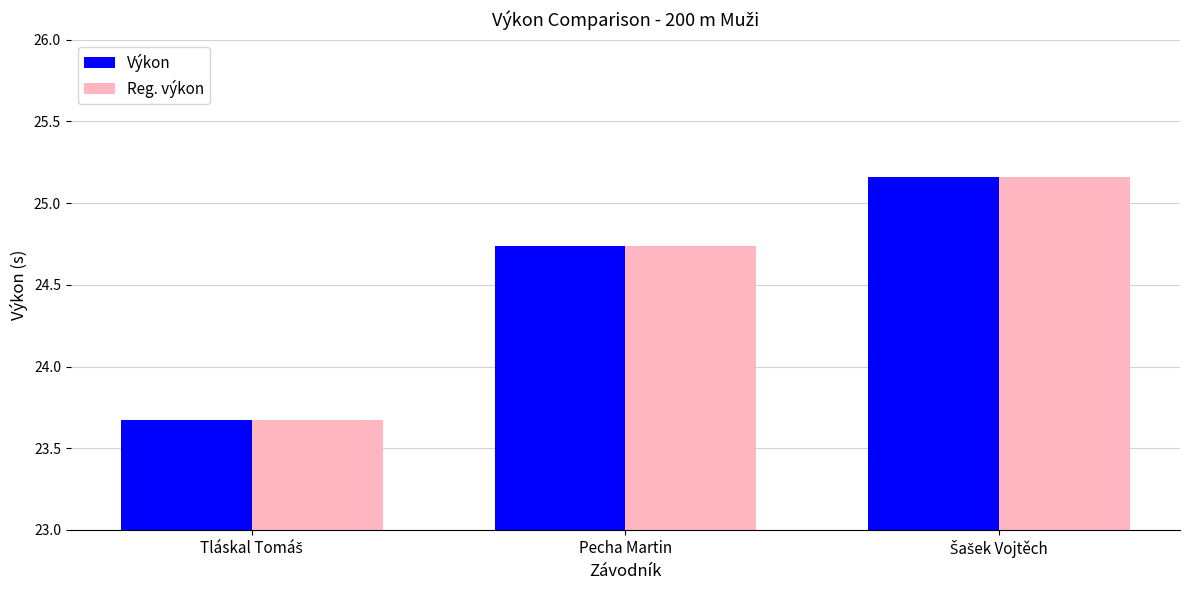

At how many categories does at least one series exceed 24?

2